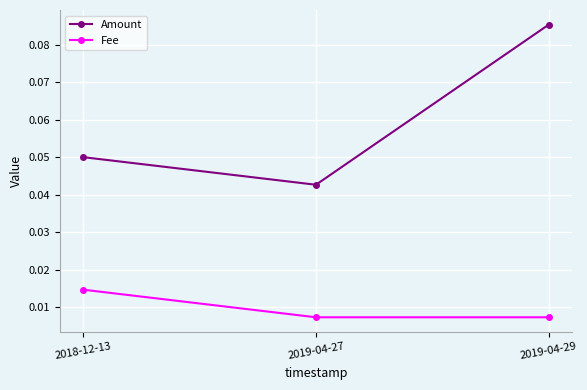

How many lines are shown in the chart?

2